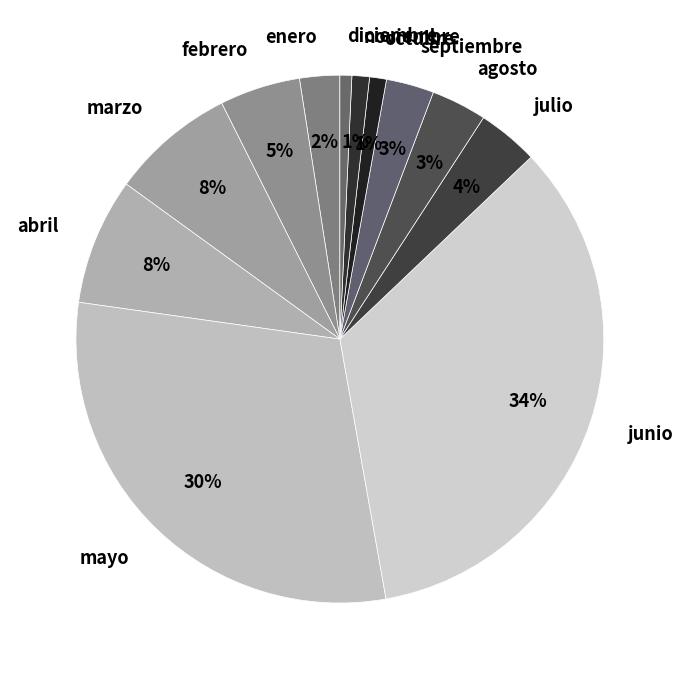

Which slice is the largest?

junio